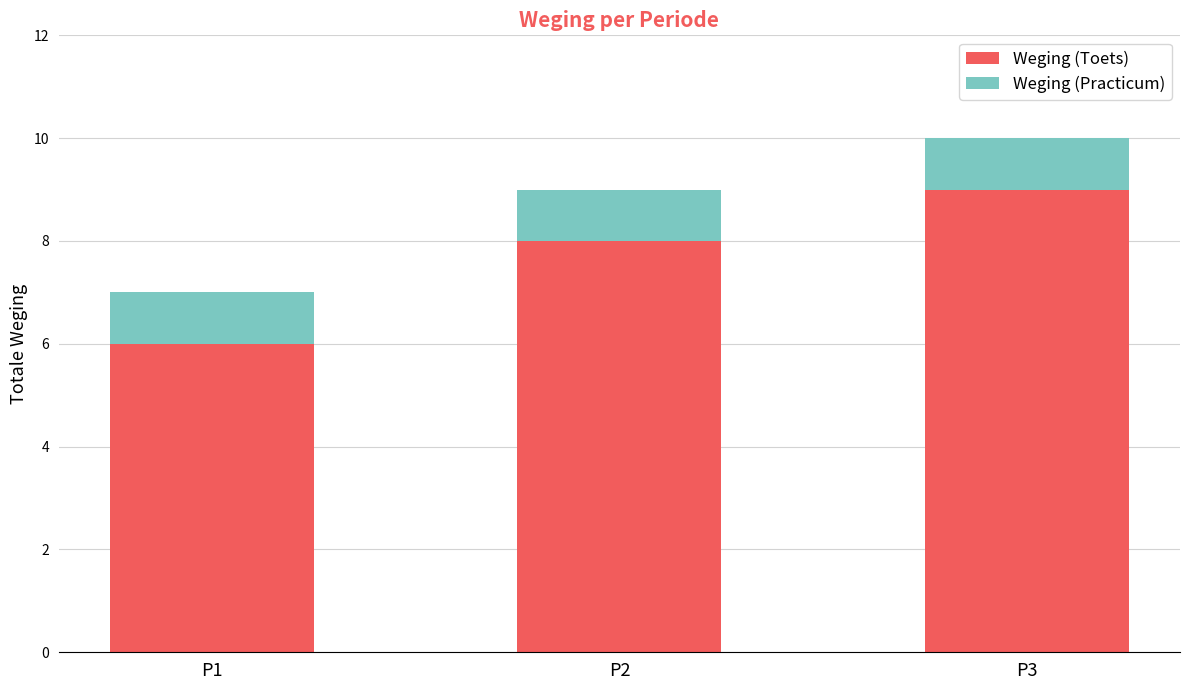

What is the total value across all series at P3?

10